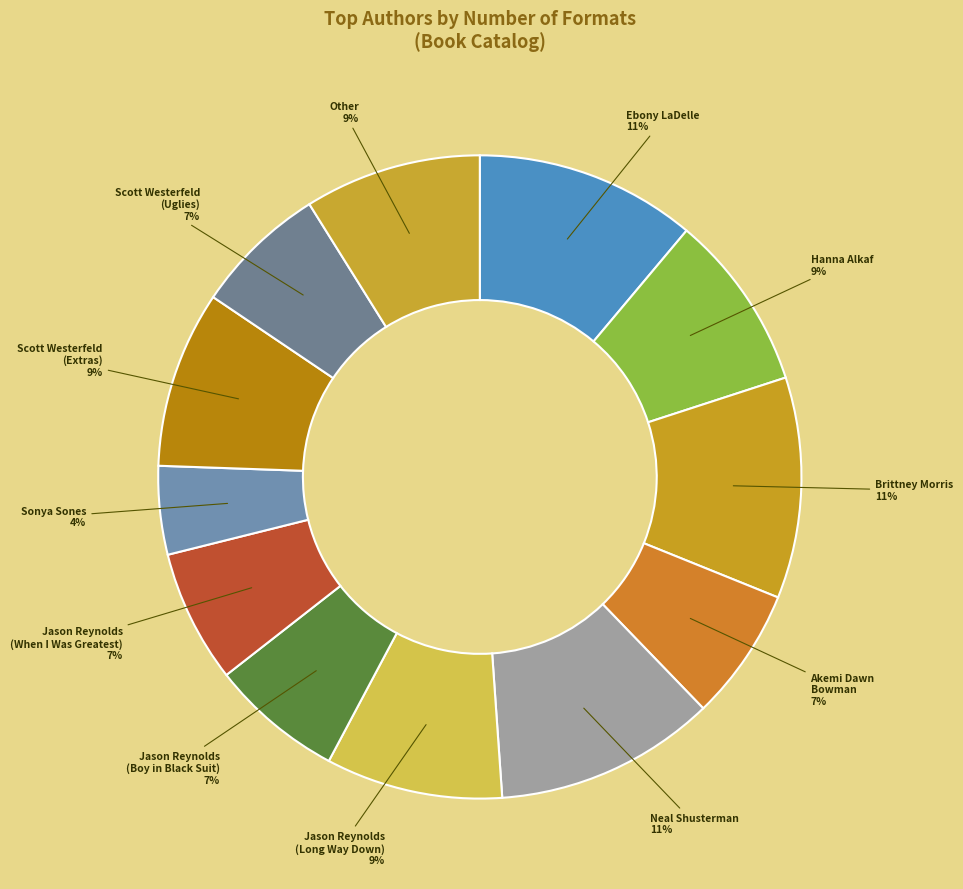

Which has a higher value, Scott Westerfeld (Extras) or Jason Reynolds (Boy in Black Suit)?

Scott Westerfeld (Extras)